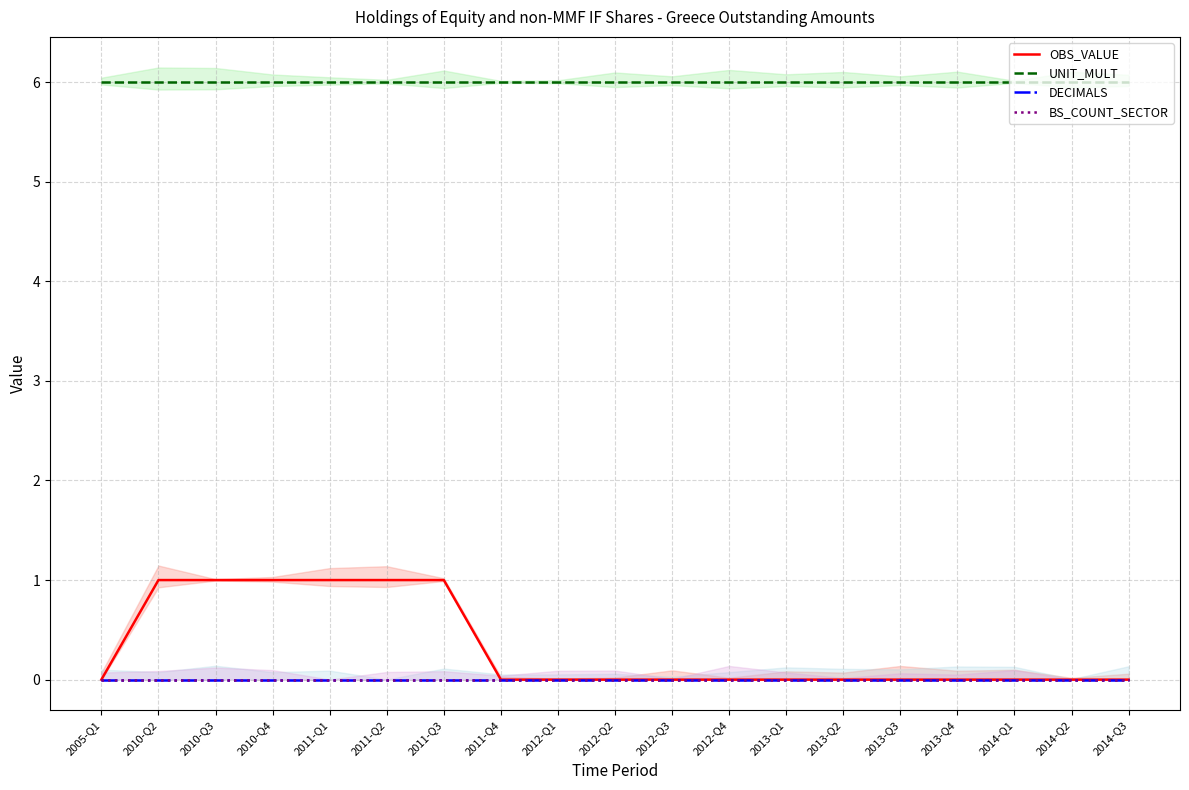

True or false: OBS_VALUE has a value of 0 at 2013-Q1.

True